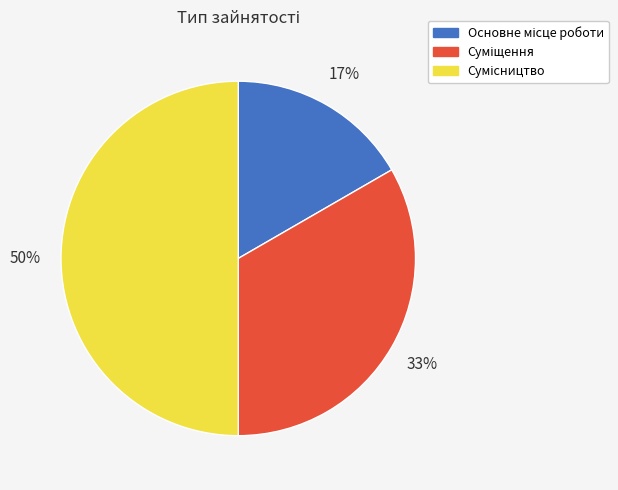

To the nearest percent, what is the average slice percentage?

33%